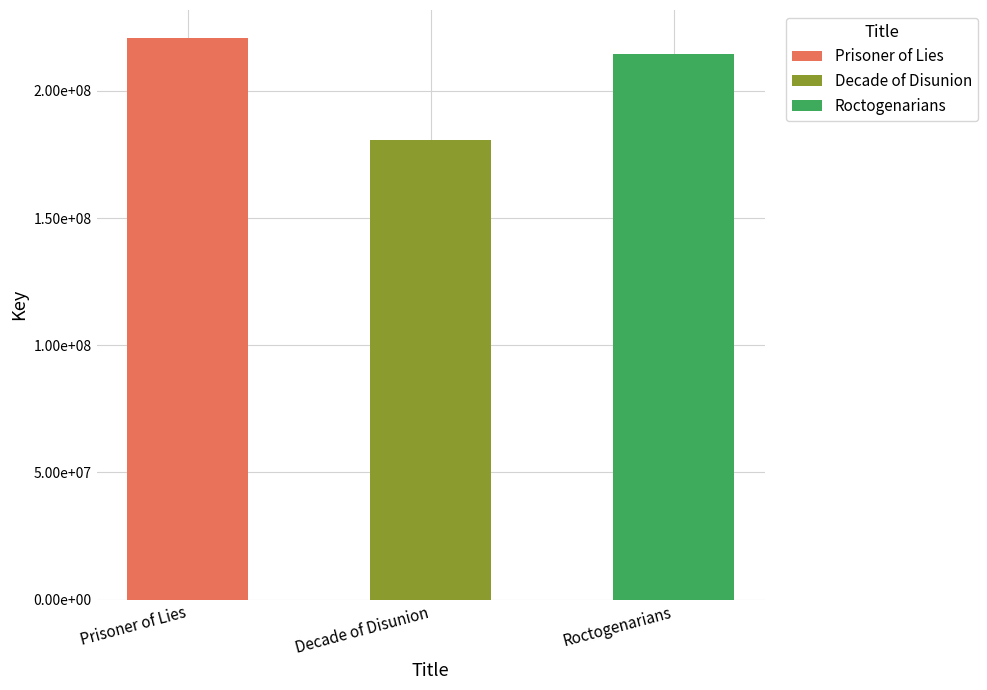

List the labels in order of value, largest first.

Prisoner of Lies, Roctogenarians, Decade of Disunion